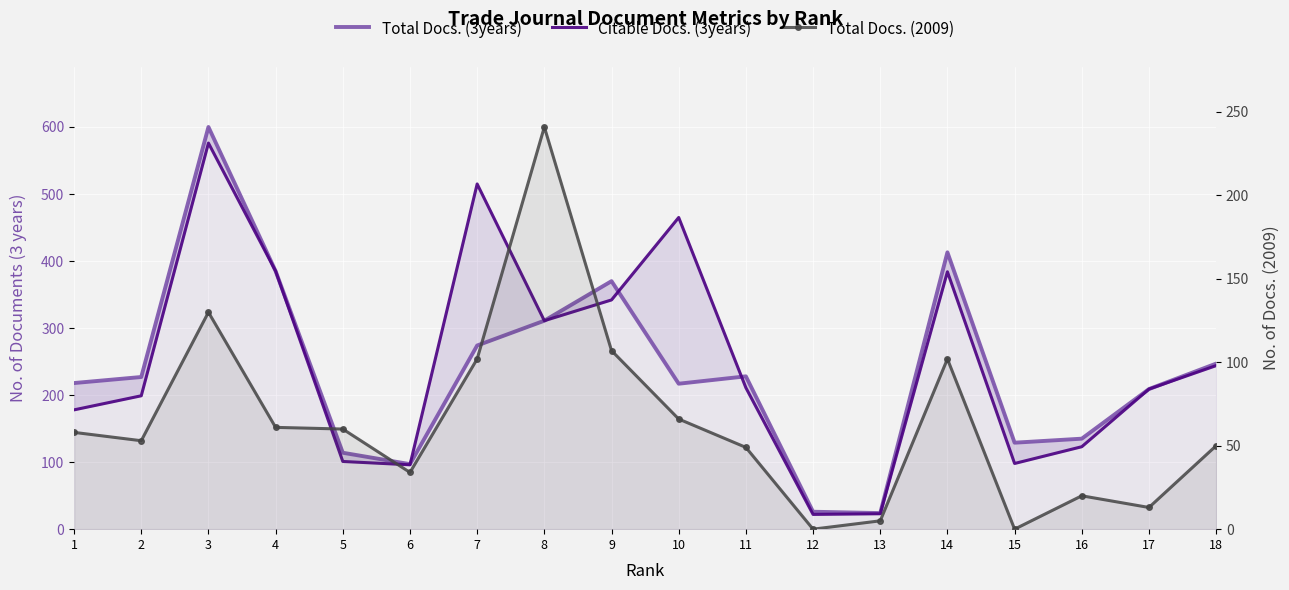

True or false: Citable Docs. (3years) and Total Docs. (2009) cross at least once.

False